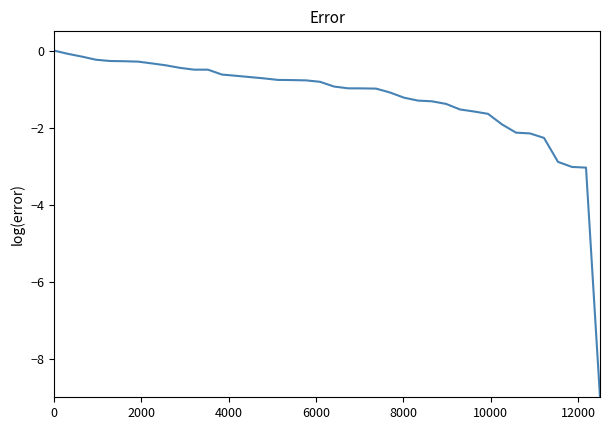

What is the minimum value shown in the chart?

-9.0